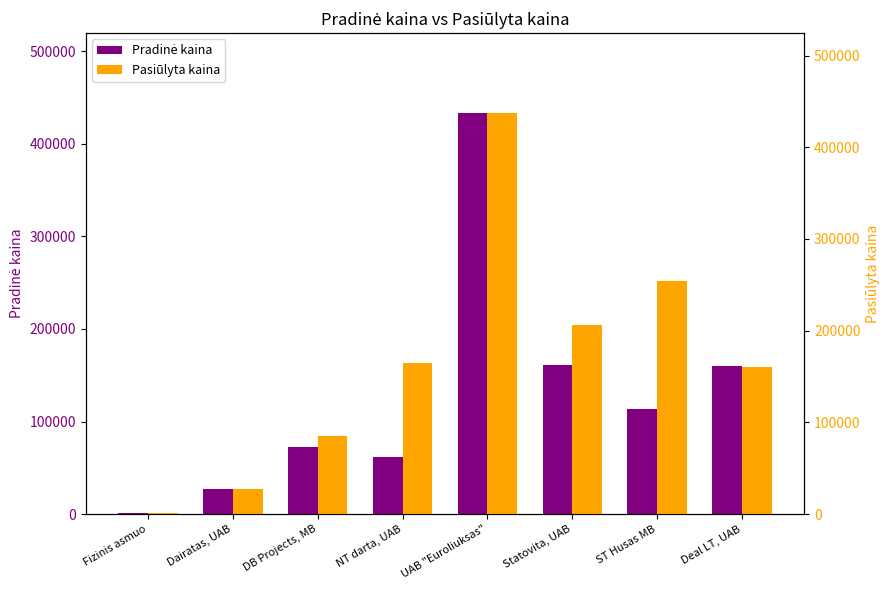

The value of Pasiūlyta kaina at ST Husas MB is 254000. True or false?

True